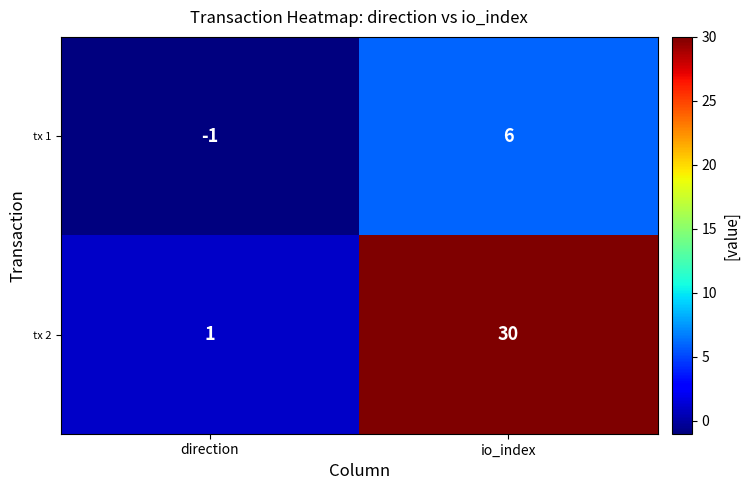

The tx 2 series shows 1 at direction. True or false?

True